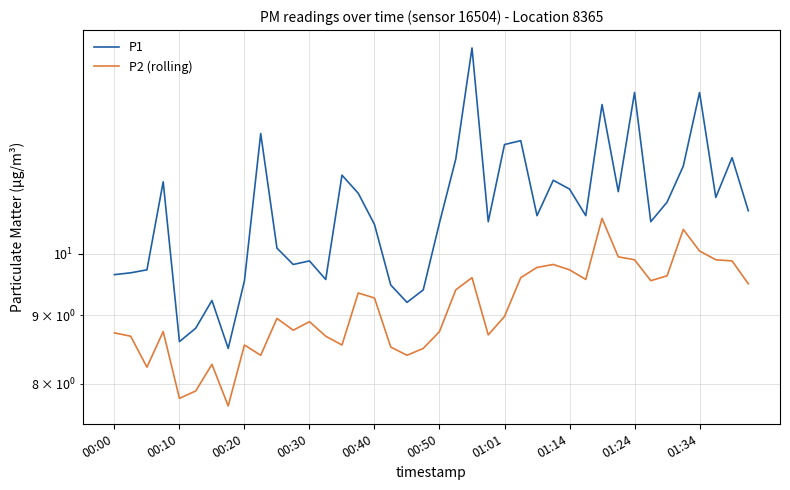

At which category does the chart reach its peak across all series?

22